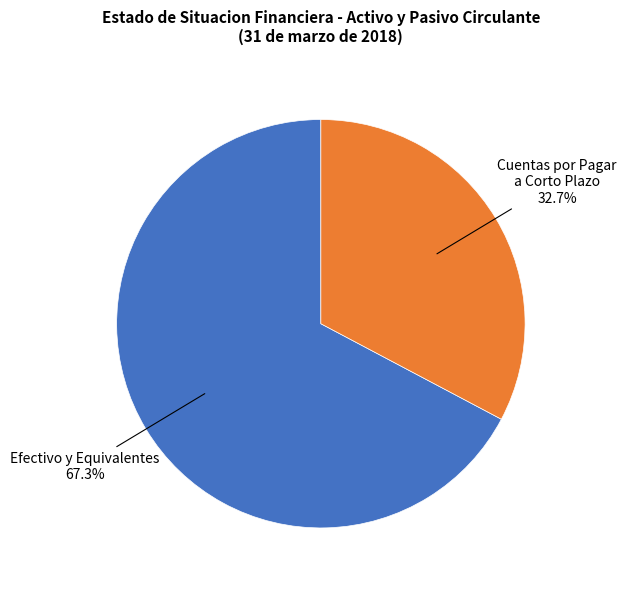

How many segments does this pie chart have?

2